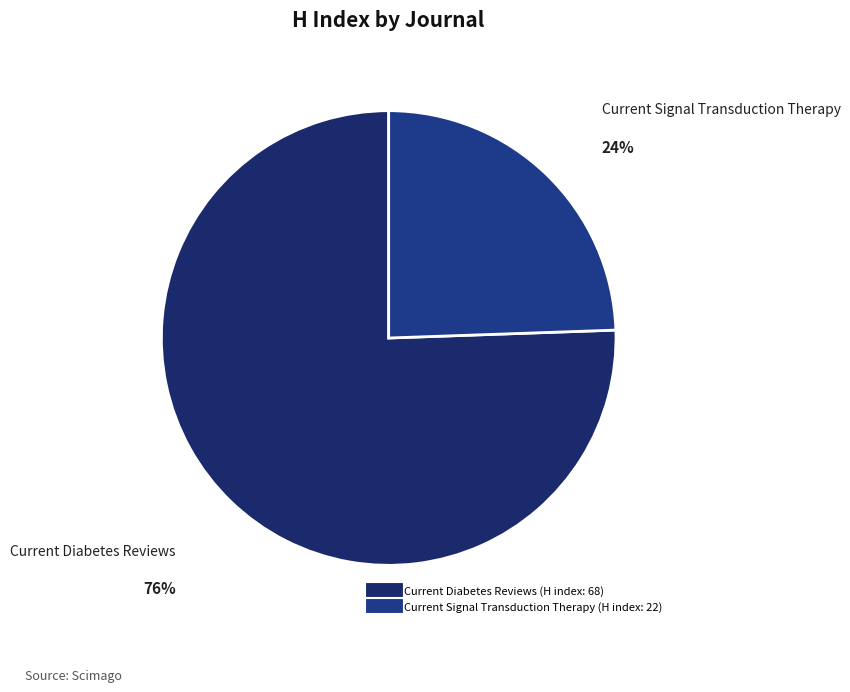

Between Current Diabetes Reviews and Current Signal Transduction Therapy, which is larger?

Current Diabetes Reviews